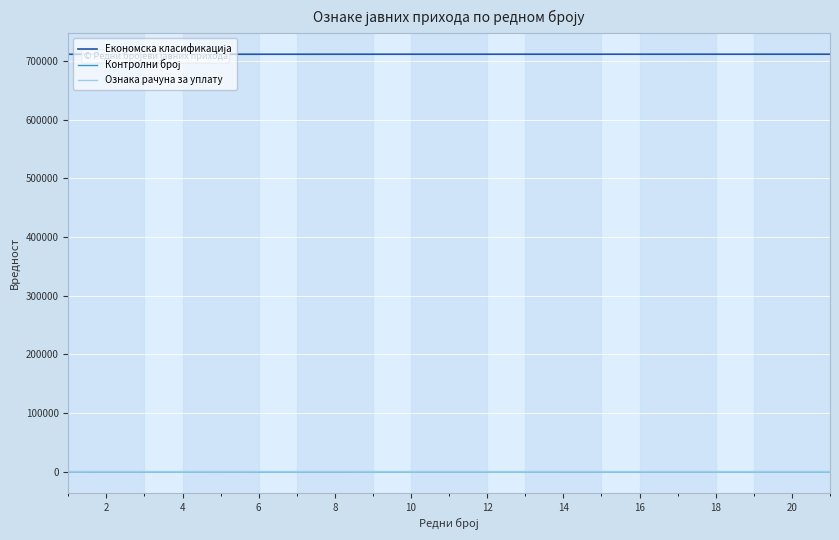

What is the greatest value displayed?

711212